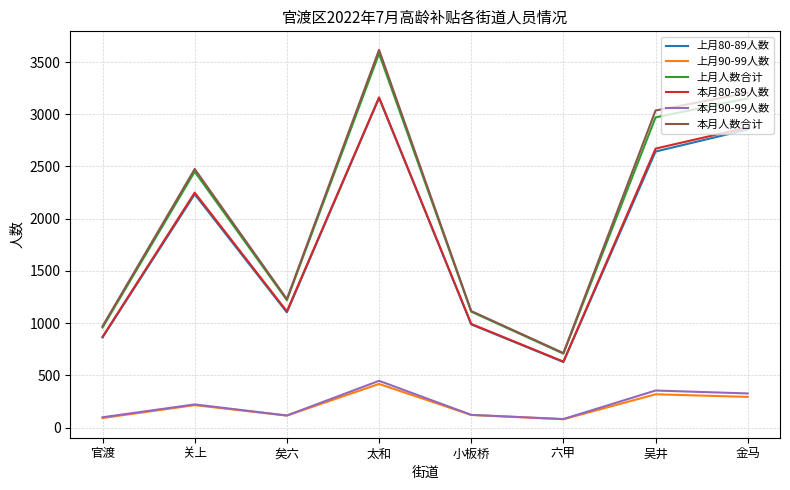

Is it true that 本月人数合计 equals 1432 at 太和?

False